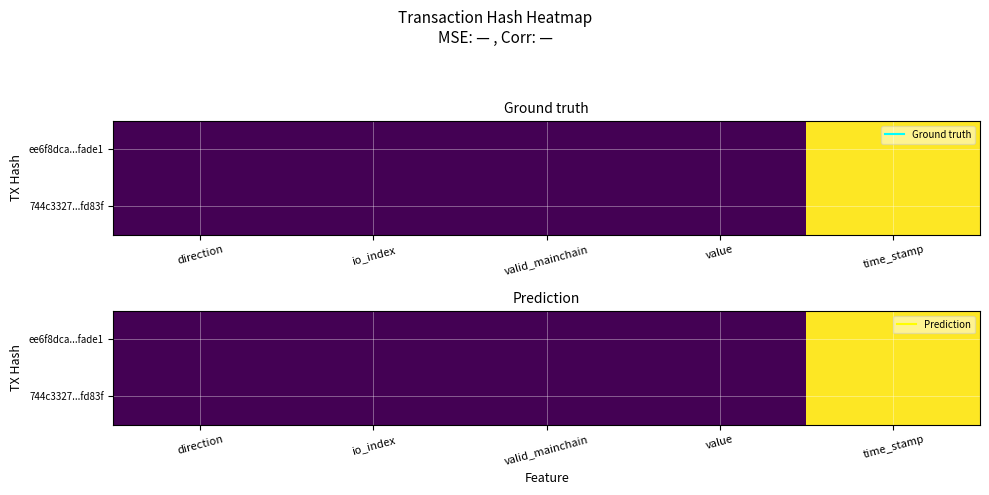

Rank the series by their average value, from highest to lowest.

ee6f8dca...fade1, 744c3327...fd83f